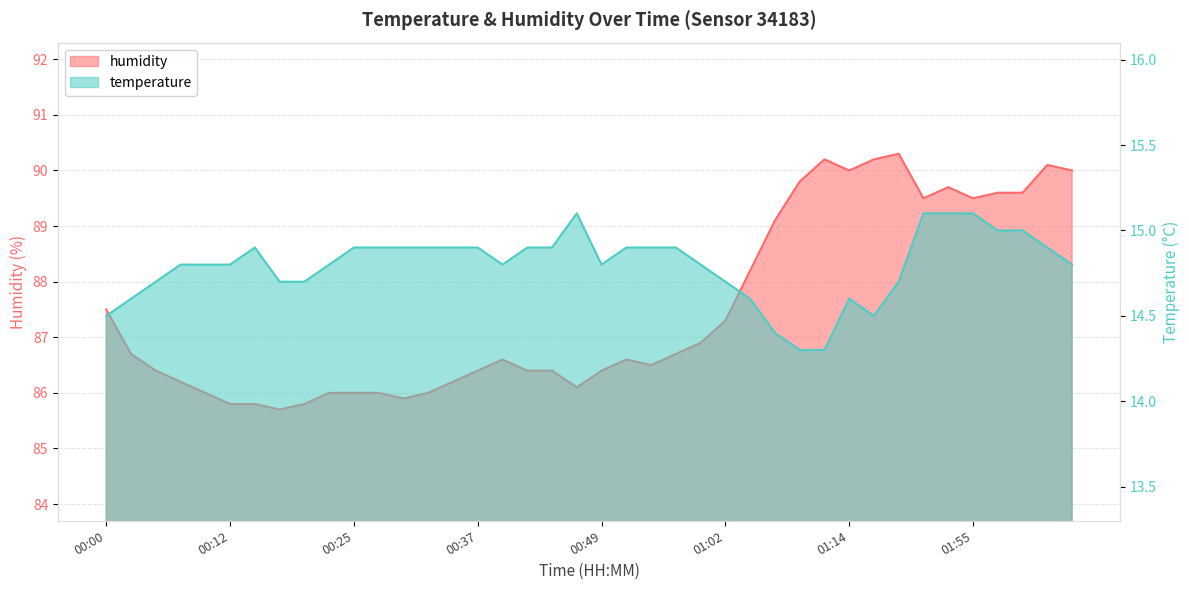

What is the difference between the maximum and minimum values in the humidity series?

4.6